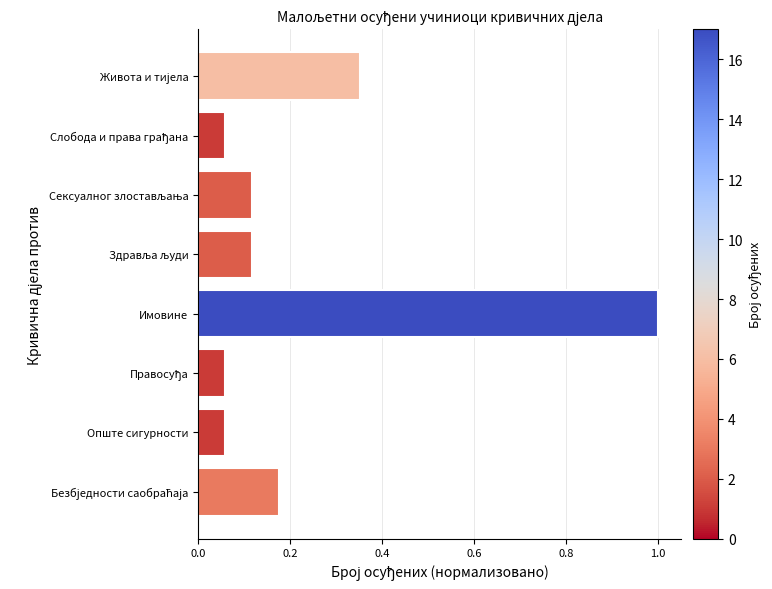

Which label corresponds to the largest value in the chart?

Имовине